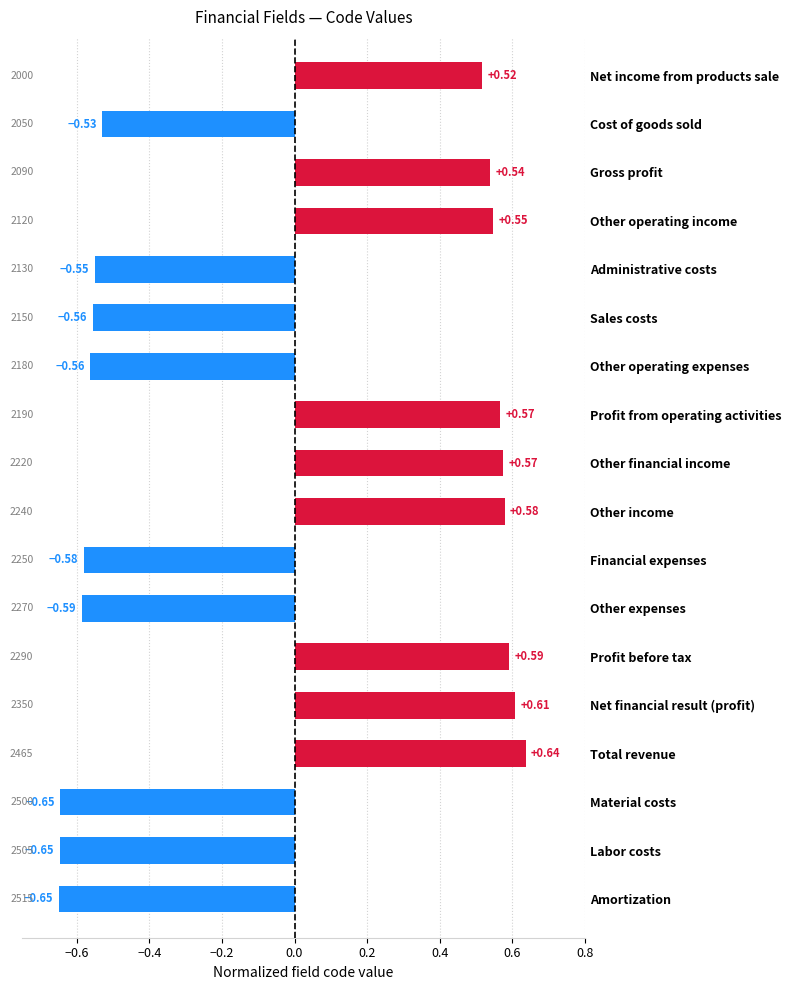

Where is the data nearest to the value 0?

Net income from products sale